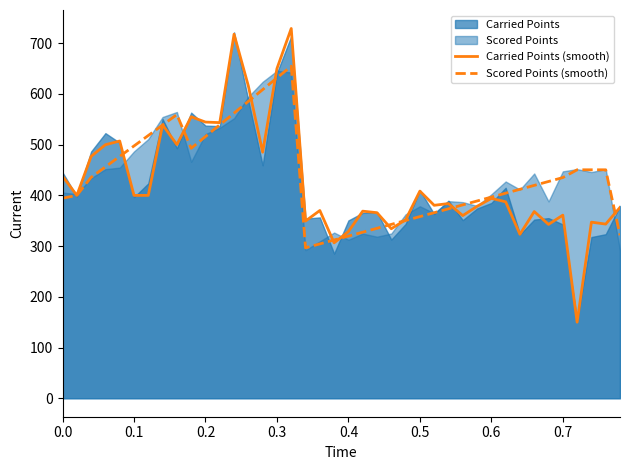

True or false: Scored Points (smooth) has a value of 339.2 at 0.1.

False